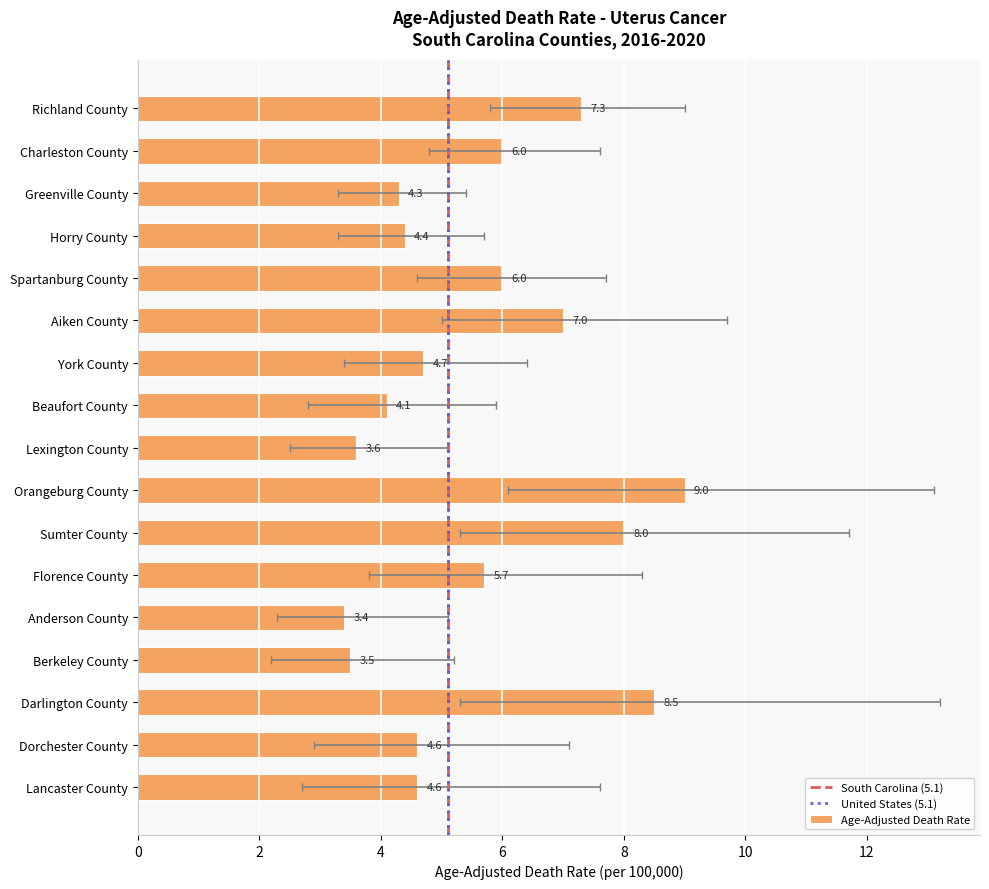

What is the label of the 12th bar from the right?

Aiken County